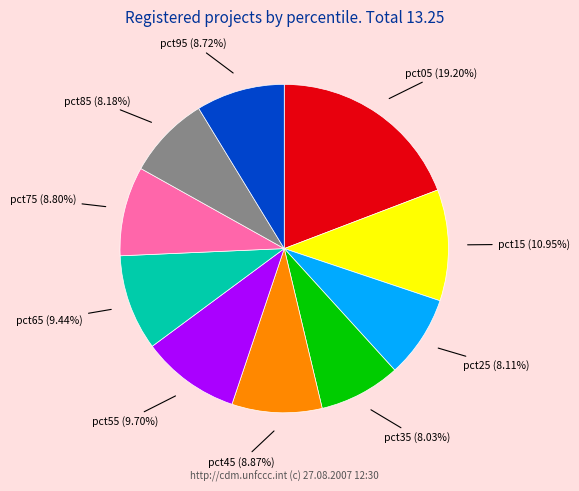

The pct05 slice represents 12% of the pie. True or false?

False